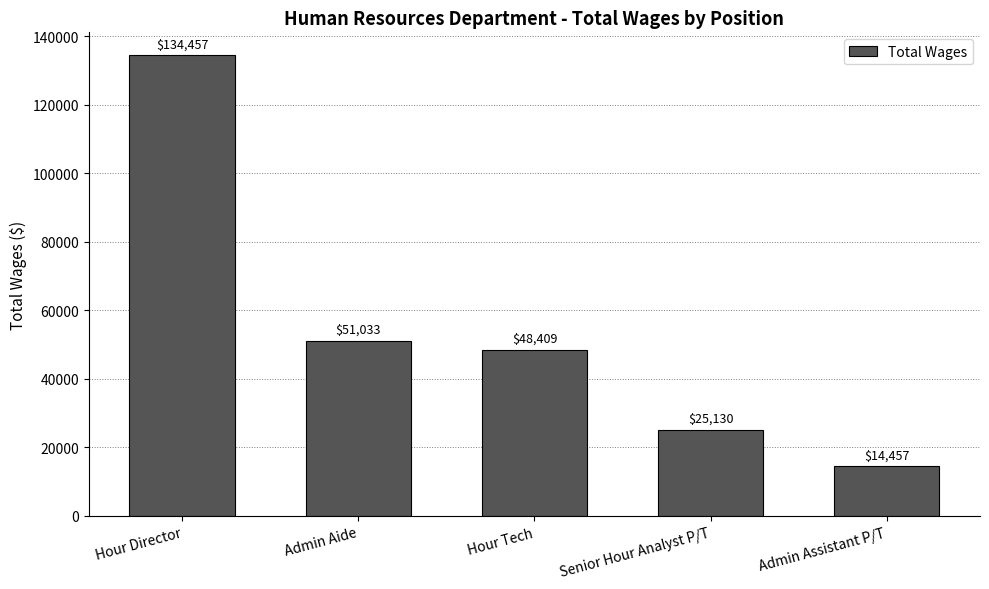

Reading left to right, transcribe all the data shown in this chart.

134457	51033	48409	25130	14457